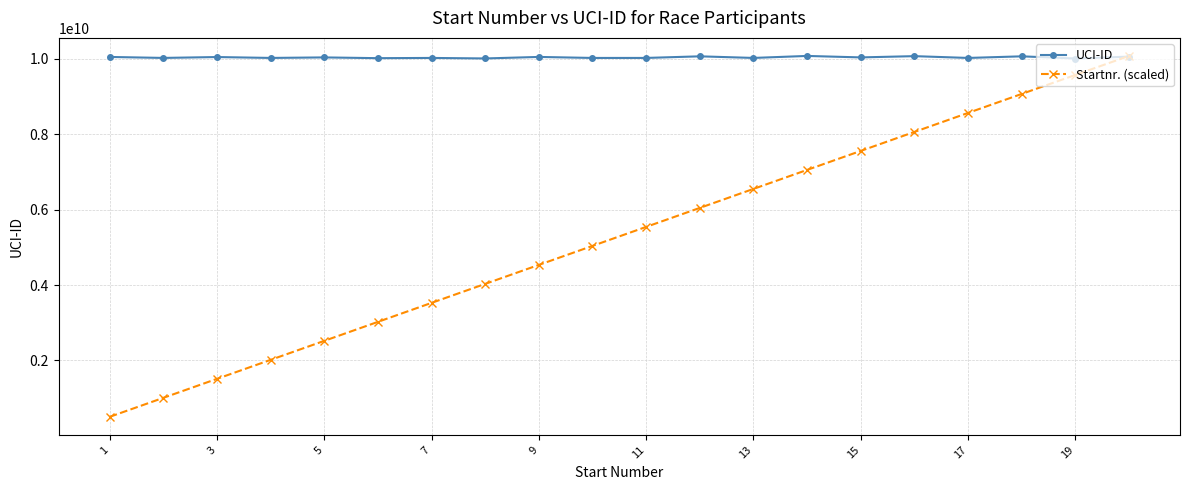

What is the minimum value shown in the chart?

503778795.8